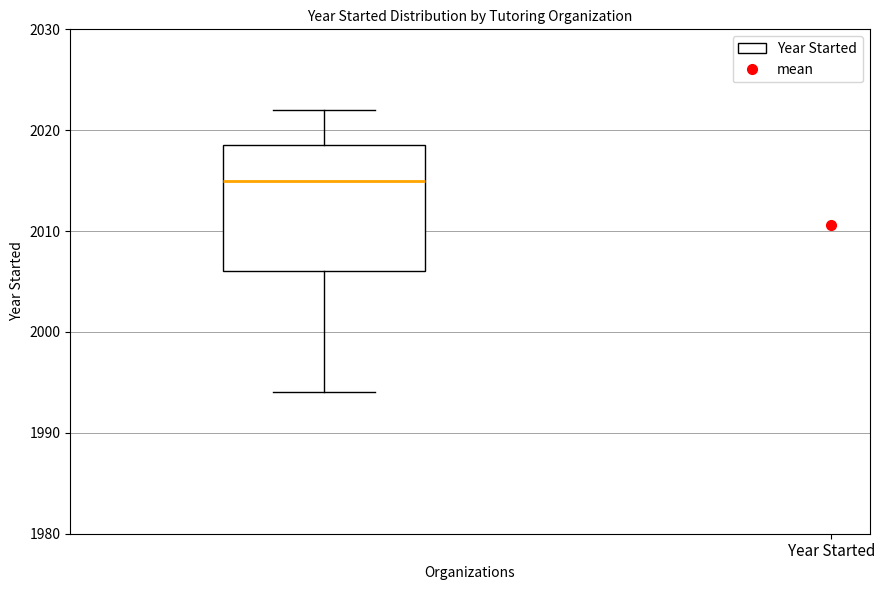

Read this box plot against the y-axis: the position of the median line, the range covered by the box, and the ends of both whiskers. The values are not printed on the chart, so give them approximately, as read against the axis.

median 2015, box 2006 to 2019, whiskers 1994 to 2022